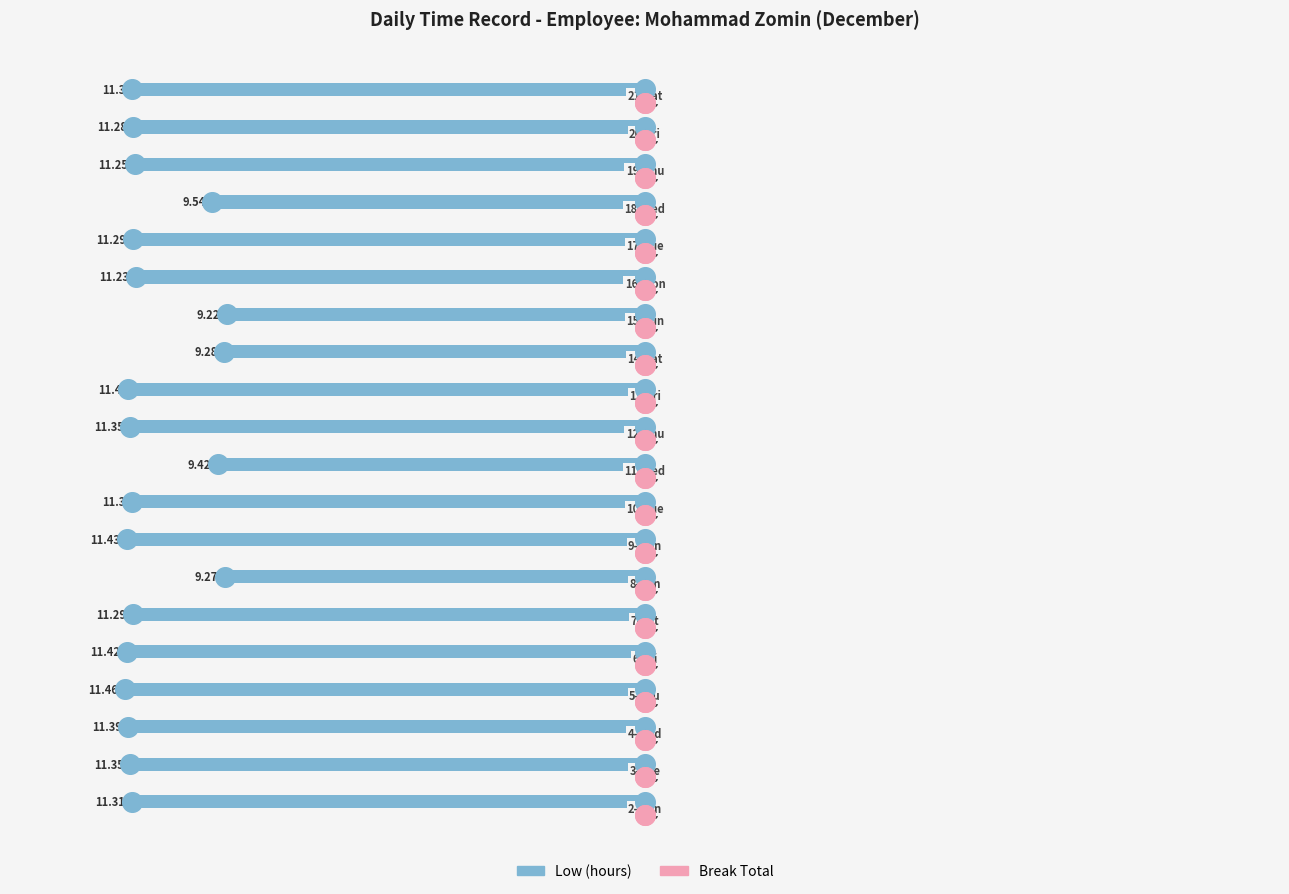

What are all the series names shown in the legend?

Low (hours), Break Total